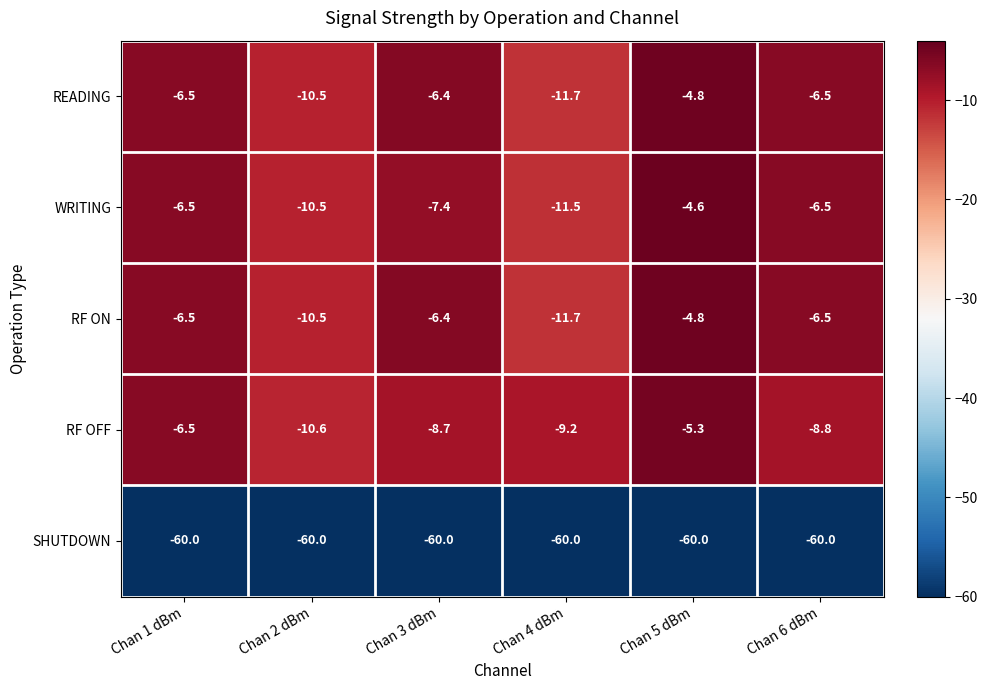

Reading left to right, what are all the values shown in this chart?

READING: -6.5	-10.5	-6.4	-11.7	-4.8	-6.5
WRITING: -6.5	-10.5	-7.4	-11.5	-4.6	-6.5
RF ON: -6.5	-10.5	-6.4	-11.7	-4.8	-6.5
RF OFF: -6.5	-10.6	-8.7	-9.2	-5.3	-8.8
SHUTDOWN: -60.0	-60.0	-60.0	-60.0	-60.0	-60.0